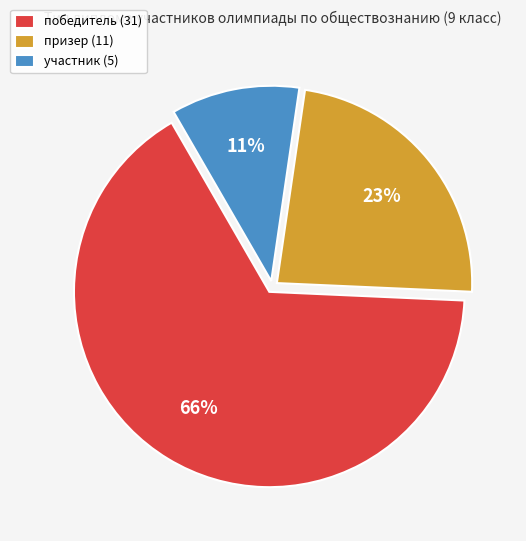

How many slices are in this pie chart?

3